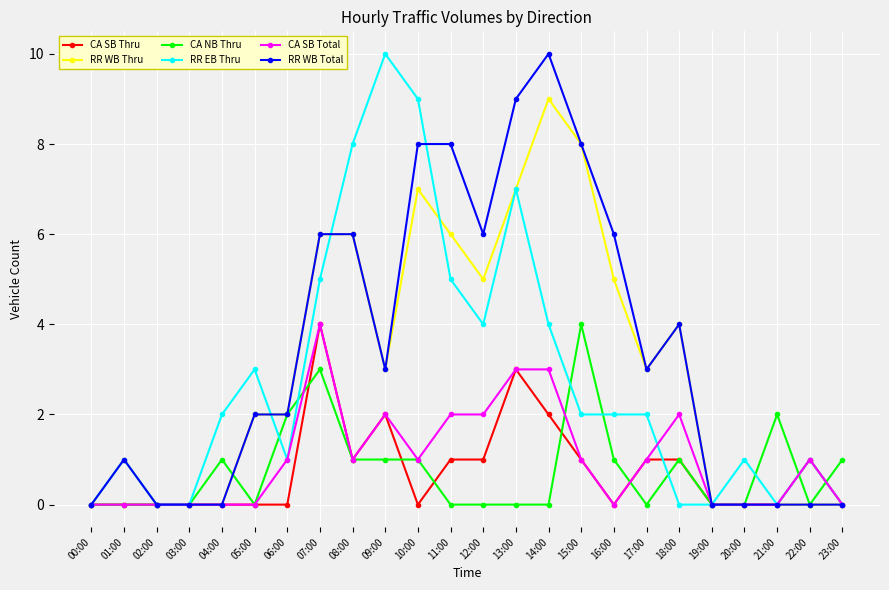

True or false: CA SB Thru has a value of 0 at 00:00.

True